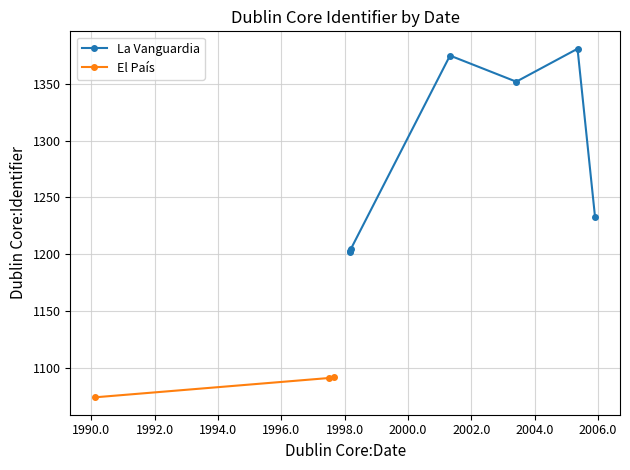

What is the maximum value for El País?

1092